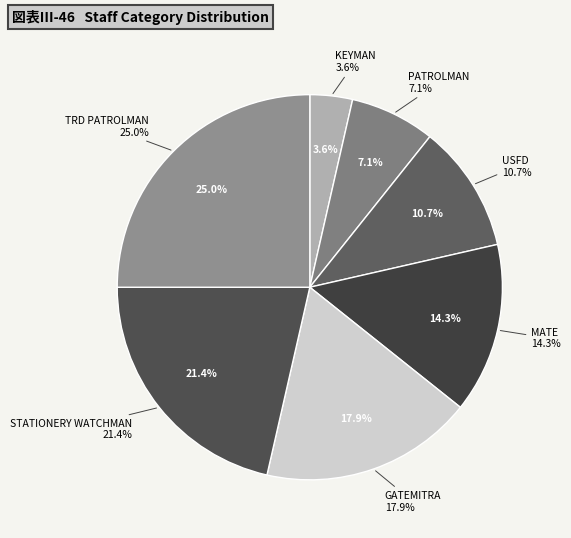

Count the number of slices in the pie.

7